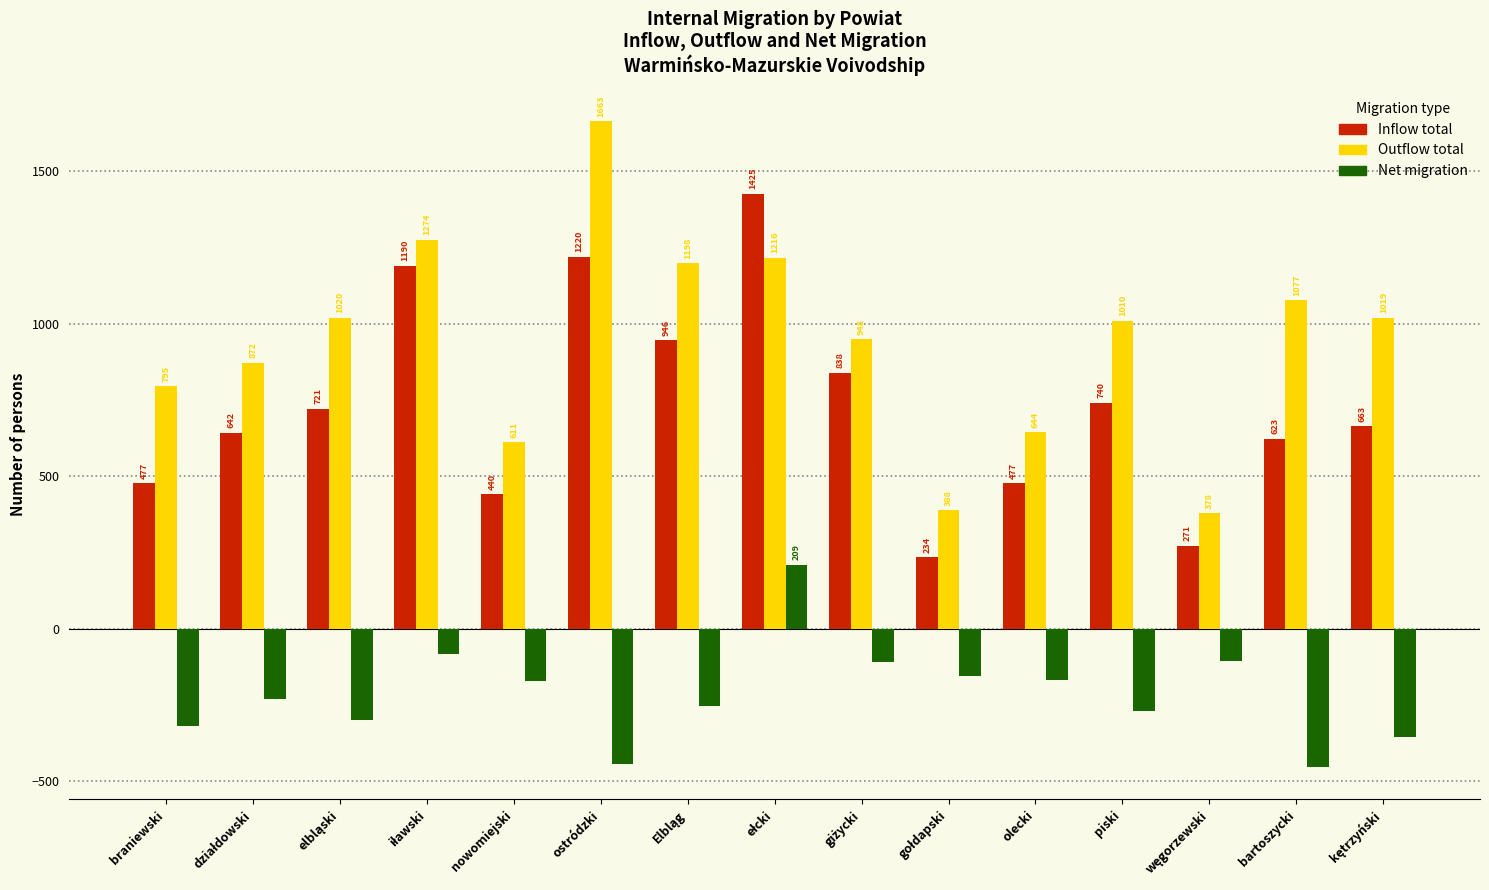

What is the difference between the second highest and minimum values in the Net migration series?

370